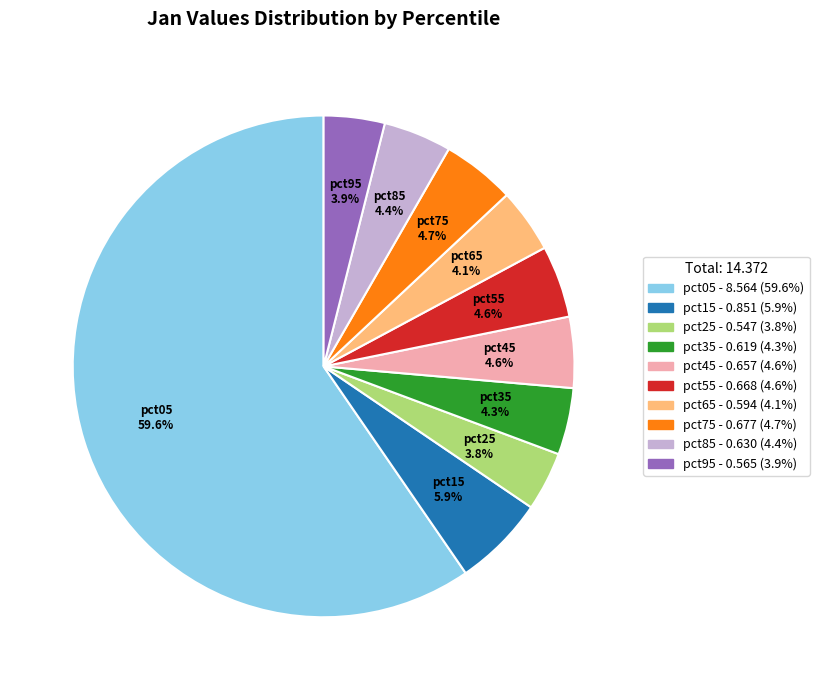

Is the sum of pct25 and pct65 greater than half?

No